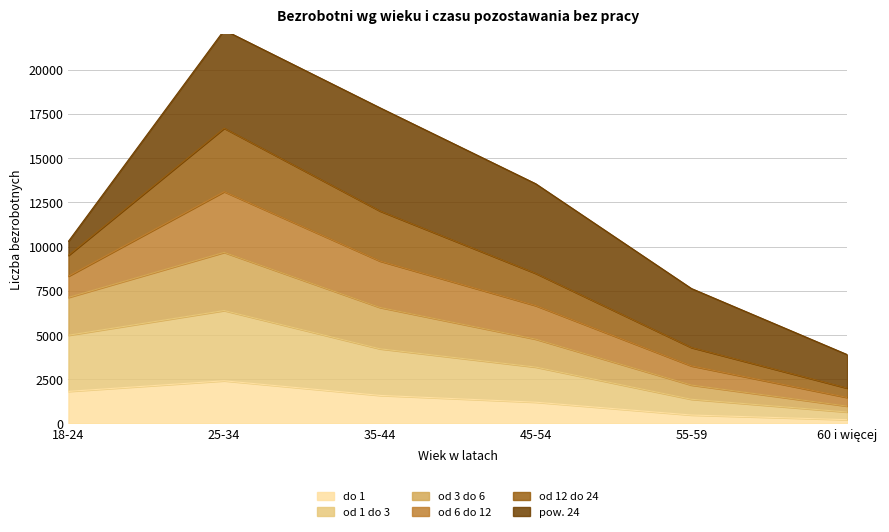

The value of do 1 at 35-44 is 1584. True or false?

True